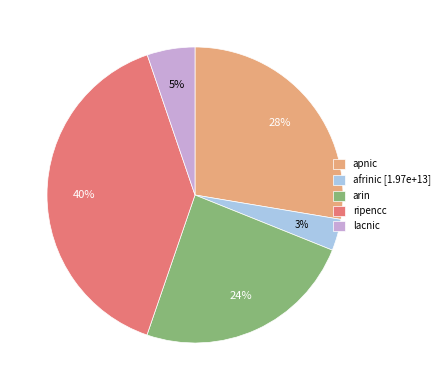

To the nearest percent, what percentage of the pie is ripencc?

40%